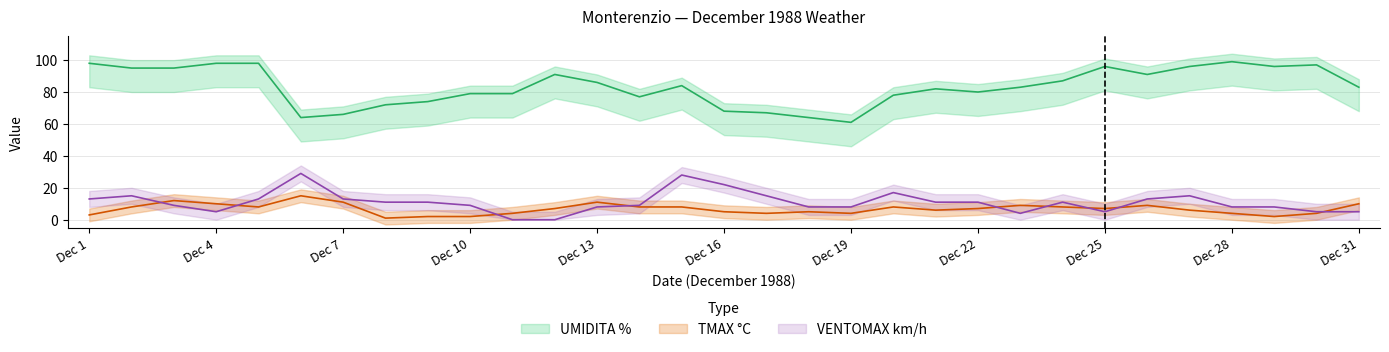

Reading right to left, what are all the values shown in this chart?

UMIDITA %: 83	97	96	99	96	91	96	87	83	80	82	78	61	64	67	68	84	77	86	91	79	79	74	72	66	64	98	98	95	95	98
TMAX °C: 10	4	2	4	6	9	7	8	9	7	6	8	4	5	4	5	8	8	11	7	4	2	2	1	11	15	8	10	12	8	3
VENTOMAX km/h: 5	5	8	8	15	13	5	11	4	11	11	17	8	8	15	22	28	9	8	0	0	9	11	11	13	29	13	5	9	15	13